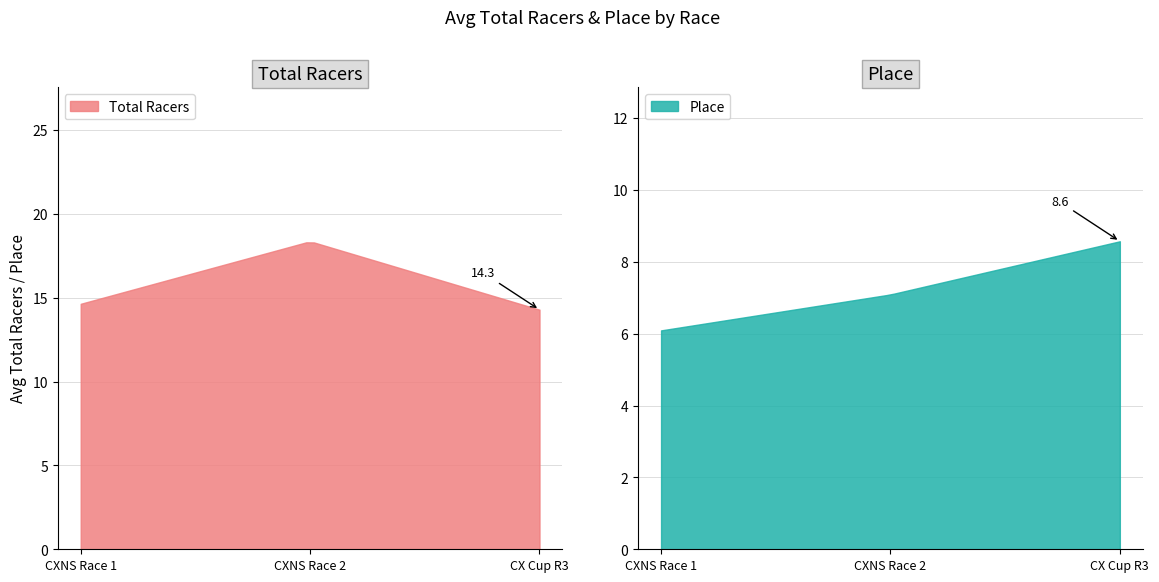

What are all the series names shown in the legend?

Total Racers, Place